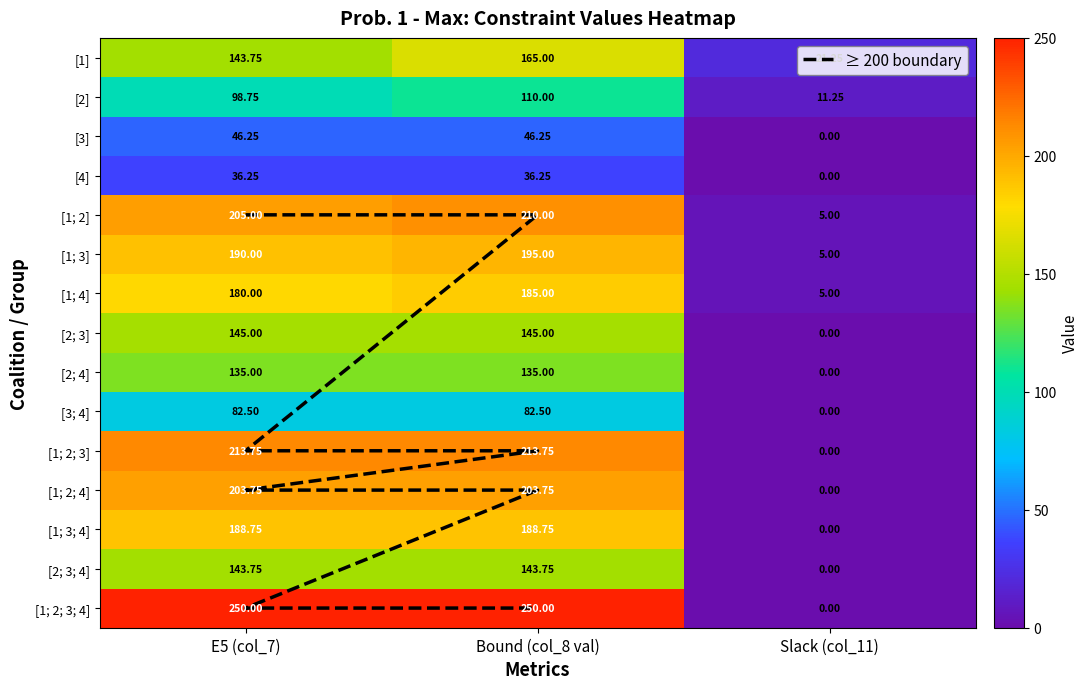

Between Bound (col_8 val) and E5 (col_7), which is larger?

Bound (col_8 val)